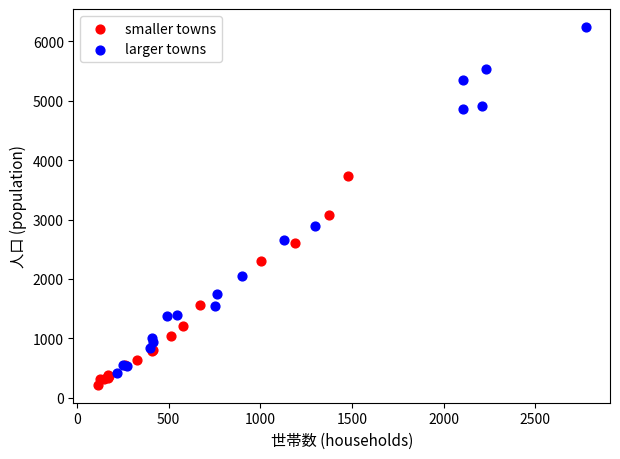

Which series has the widest spread of Y values?

larger towns